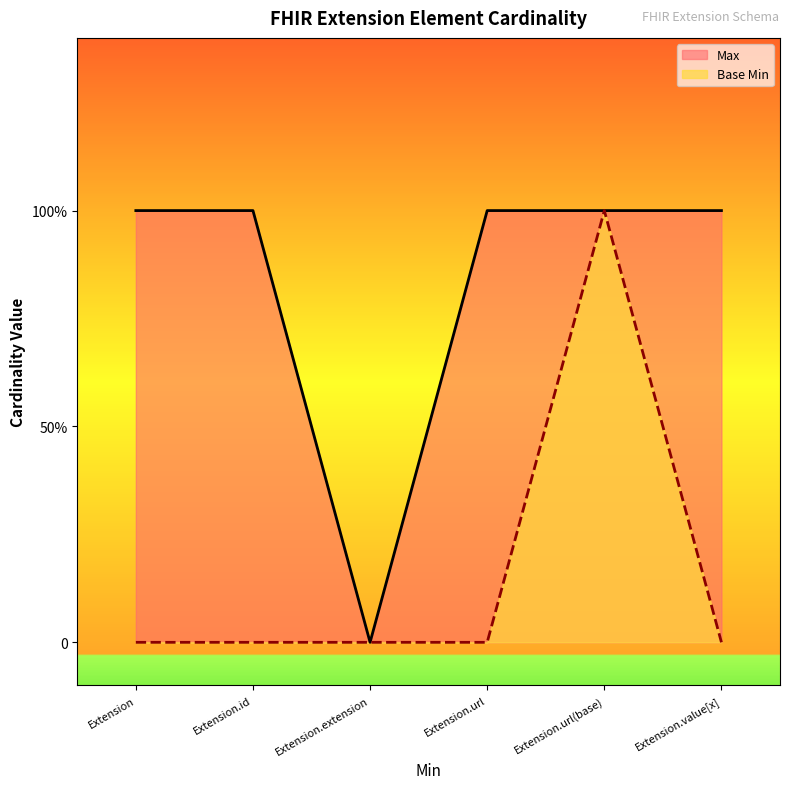

Is the value of Max at Extension.url greater than the value of Base Min at Extension.value[x]?

Yes